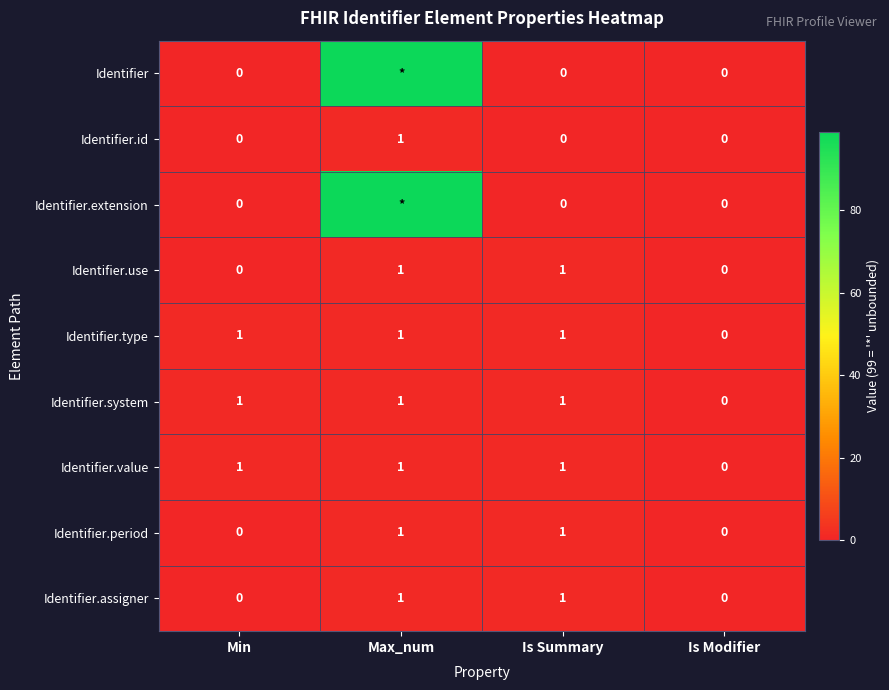

What is the difference between the highest and lowest values at Min?

1